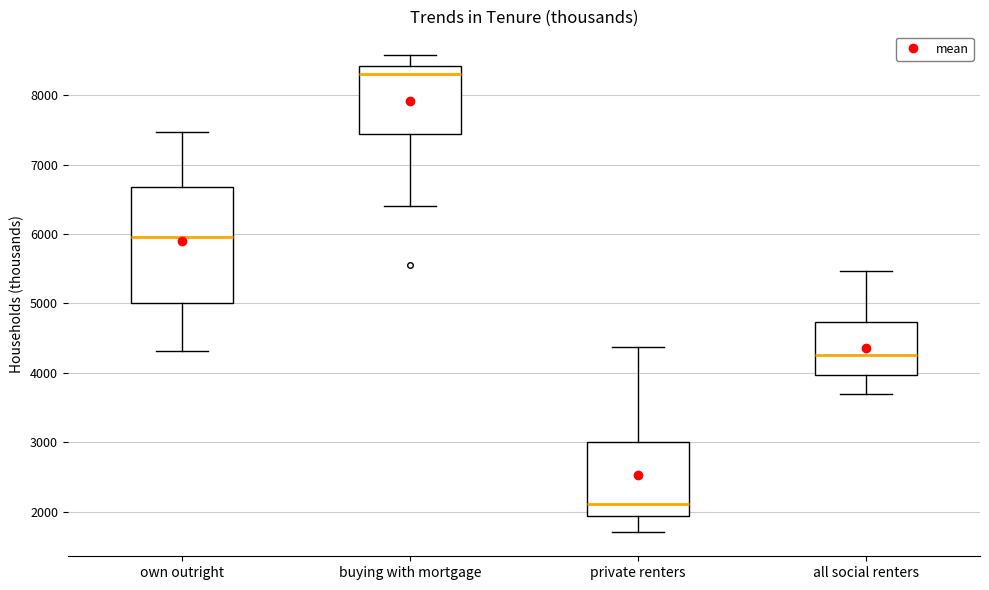

Where is the lower edge of the box for own outright on the y-axis? The values are not printed on the chart, so give them approximately, as read against the axis.

5000